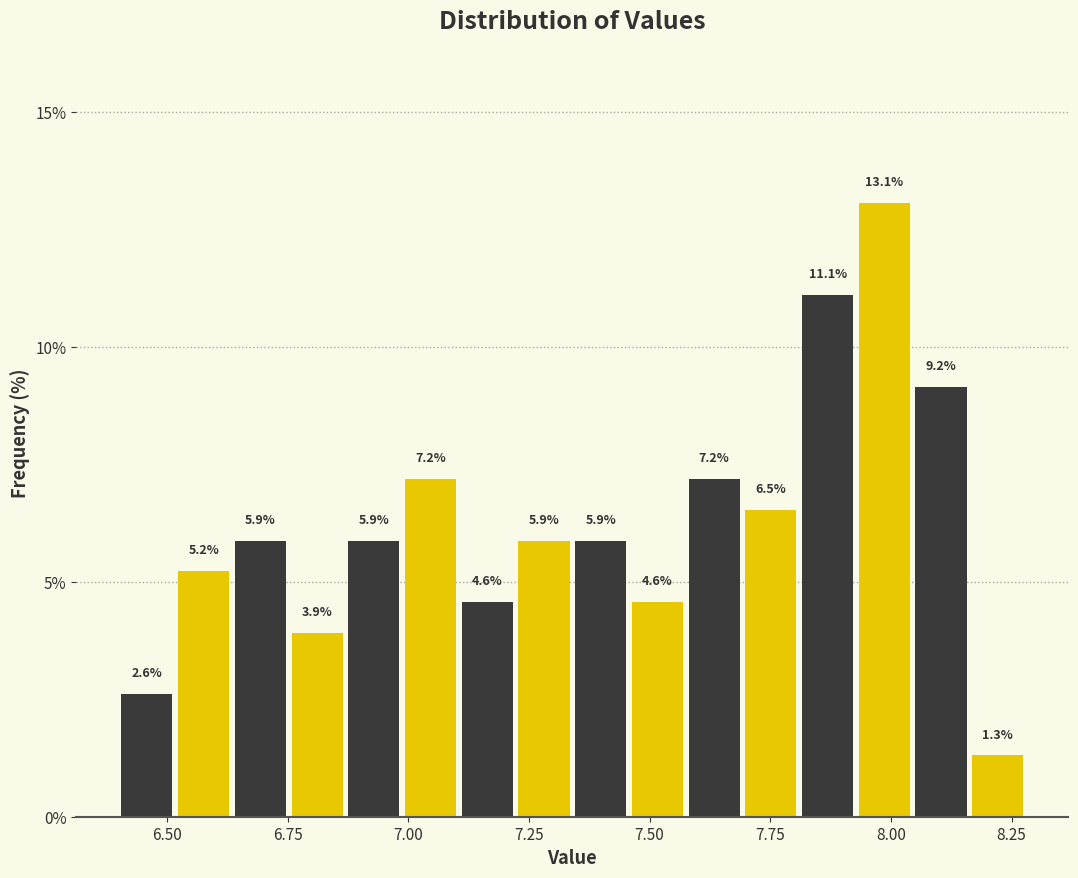

Around what value on the x-axis is the tallest bar? Give the approximate position of its centre, as read against the axis.

8.00